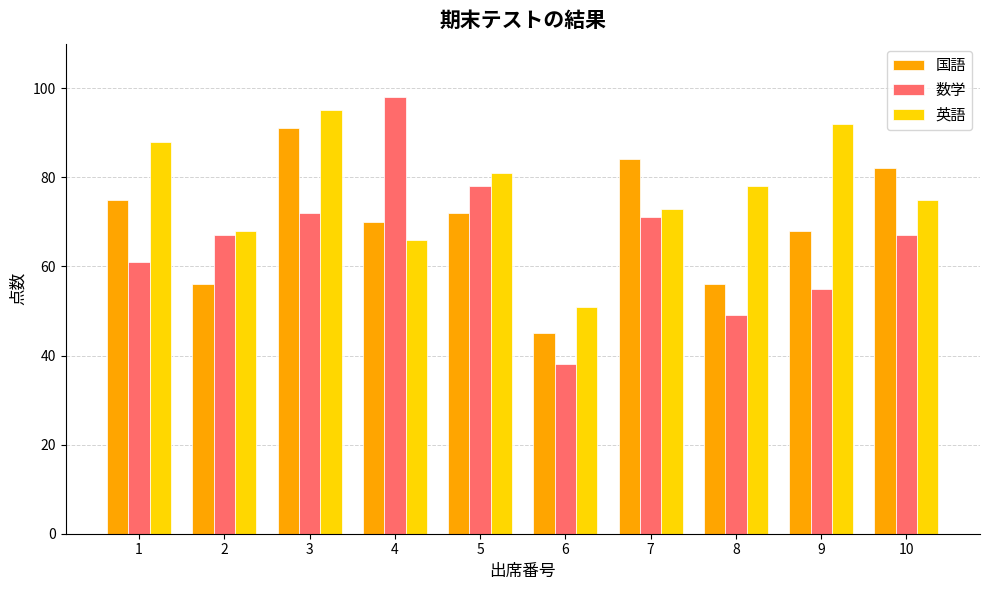

What are all the series names shown in the legend?

国語, 数学, 英語